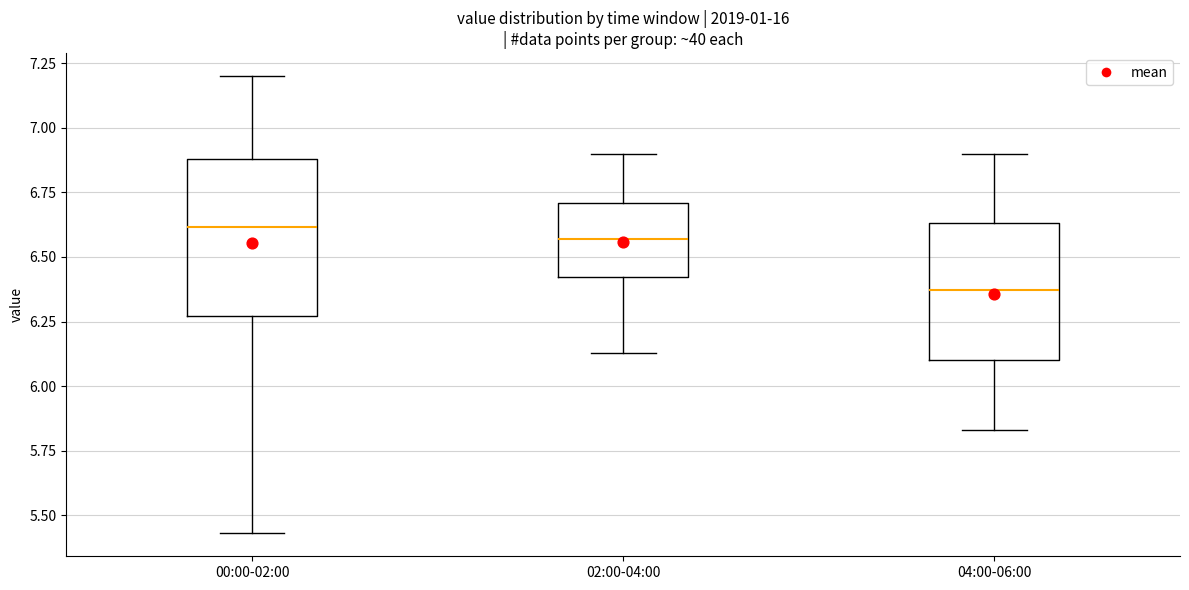

Which box is the tallest, from its lower edge to its upper edge?

00:00-02:00